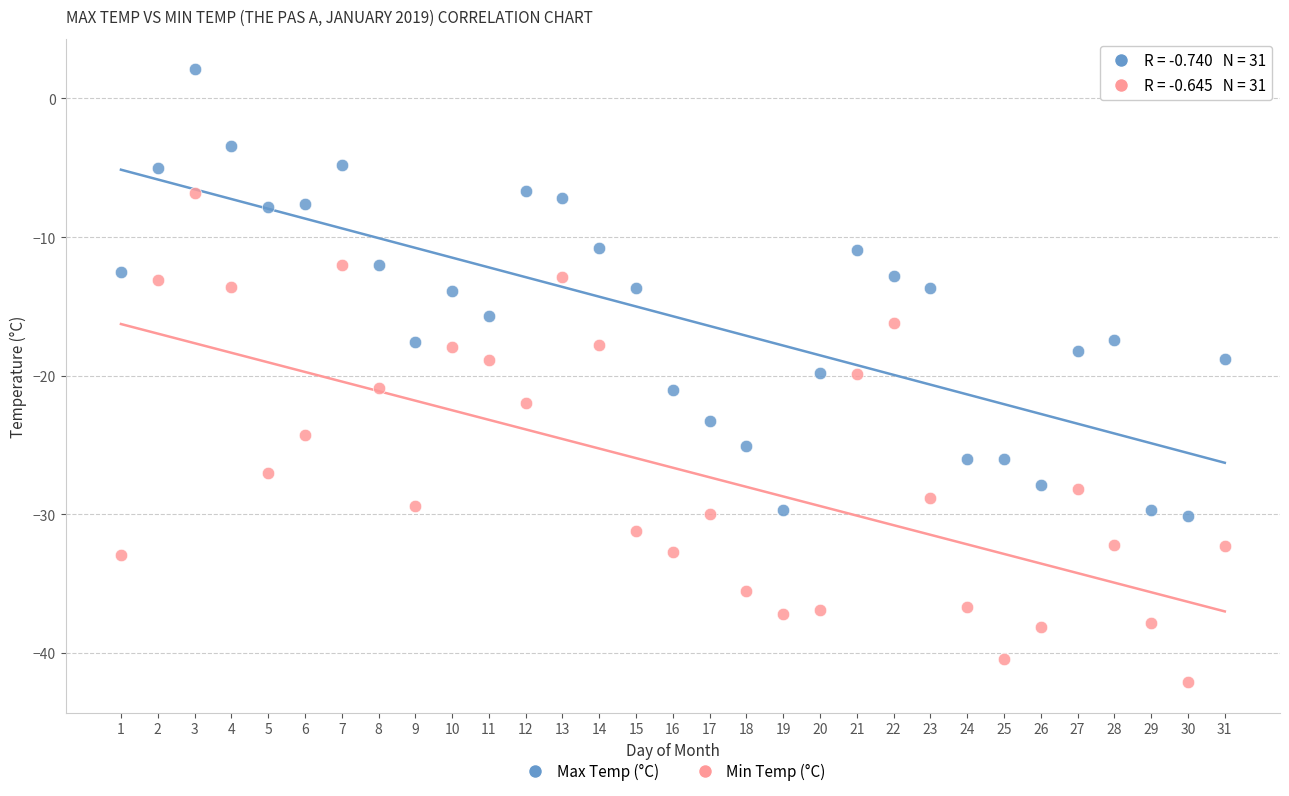

Which series contains the lowest Y value?

Min Temp (°C)